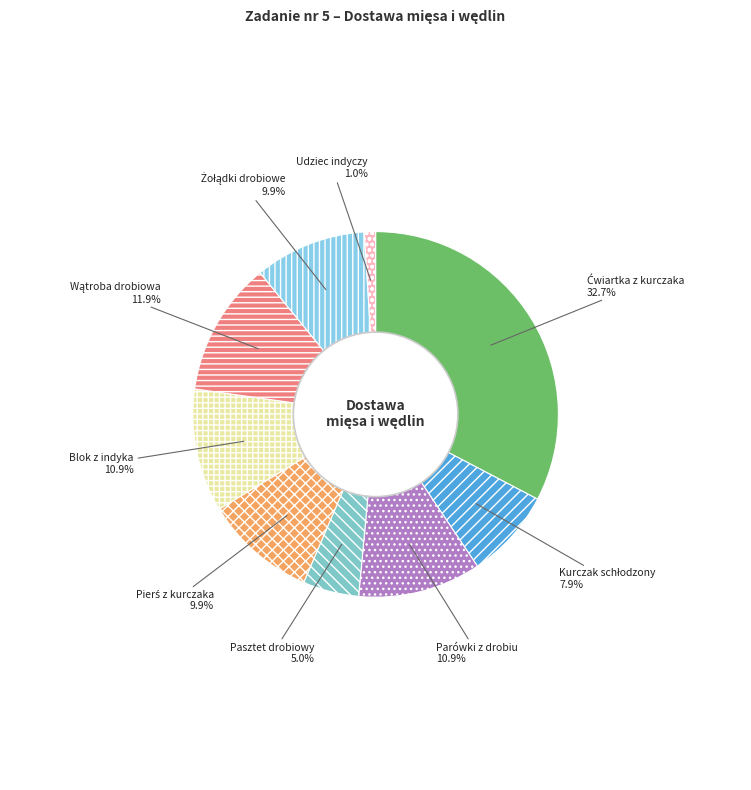

Which category has the smallest portion of the pie?

Udziec indyczy